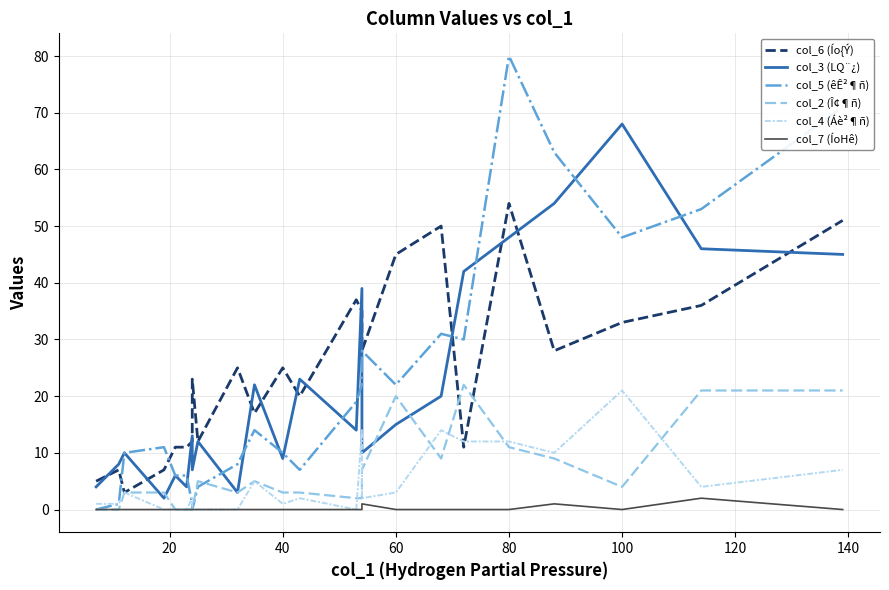

Which series has the largest range (max minus min)?

col_5 (êÊ²¶ñ)